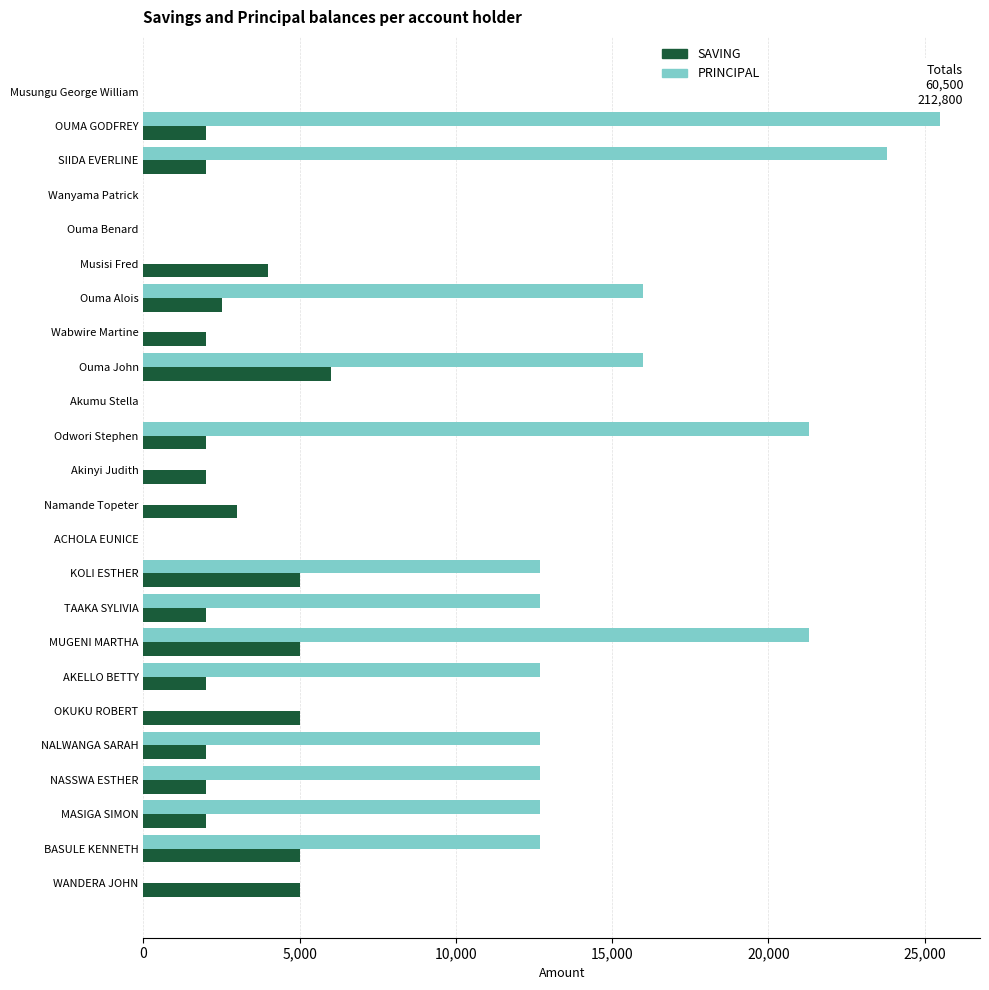

What is the average value of the SAVING series?

2521